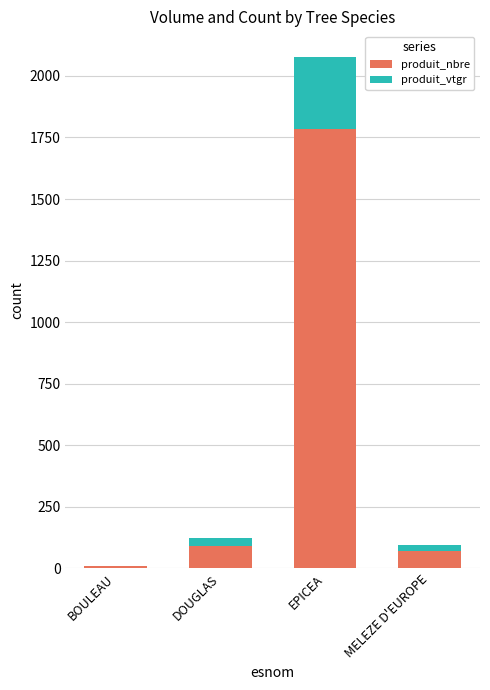

What is the total value across all series at BOULEAU?

10.3